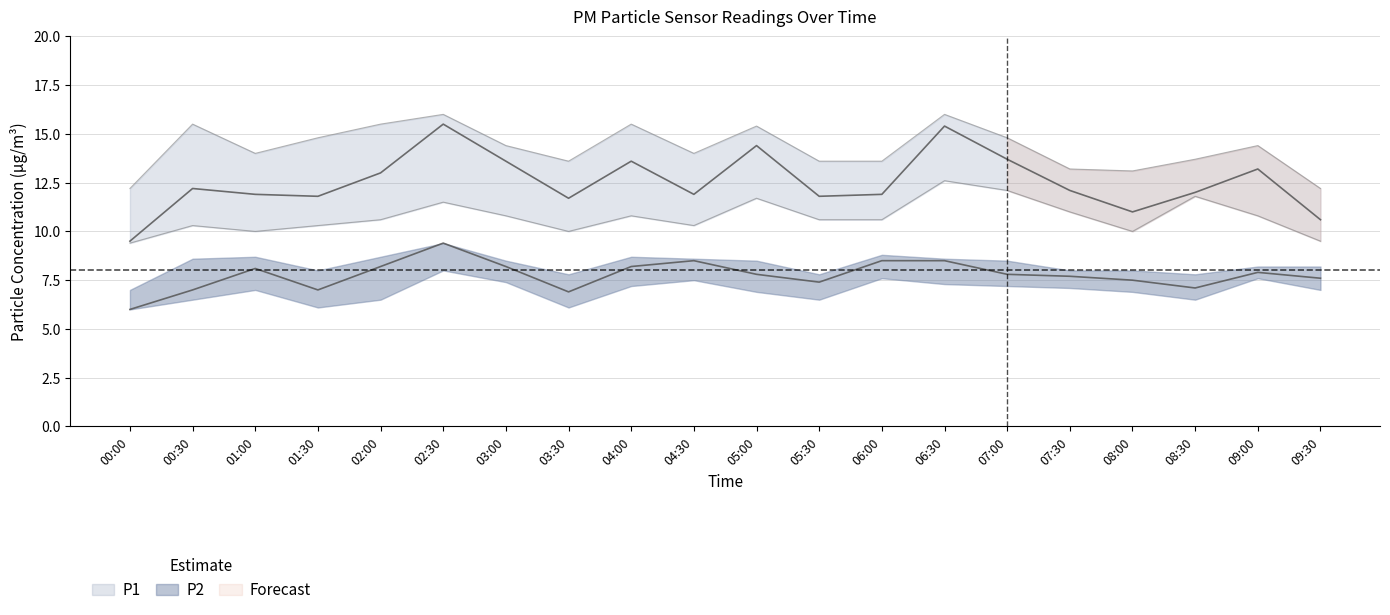

At which label does P1_upper first exceed 14?

00:30